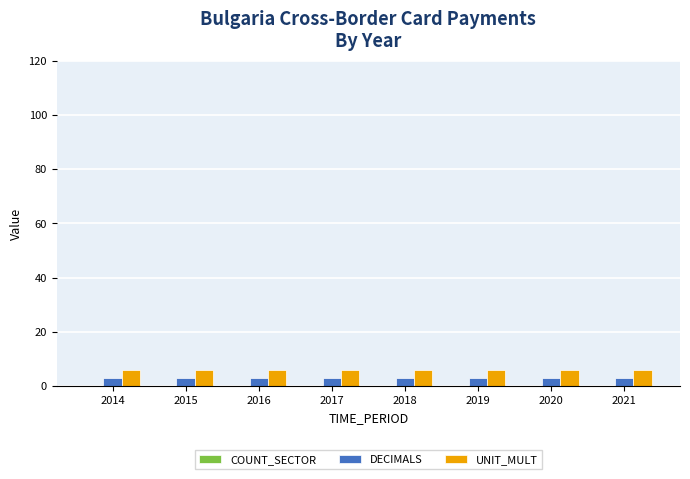

What is the spread (max minus min) of values at 2021?

3